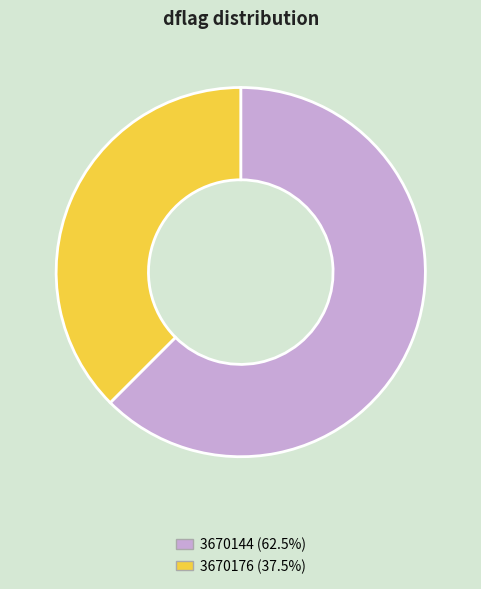

Approximately how many times larger is the value at 3670144 compared to 3670176?

1.7